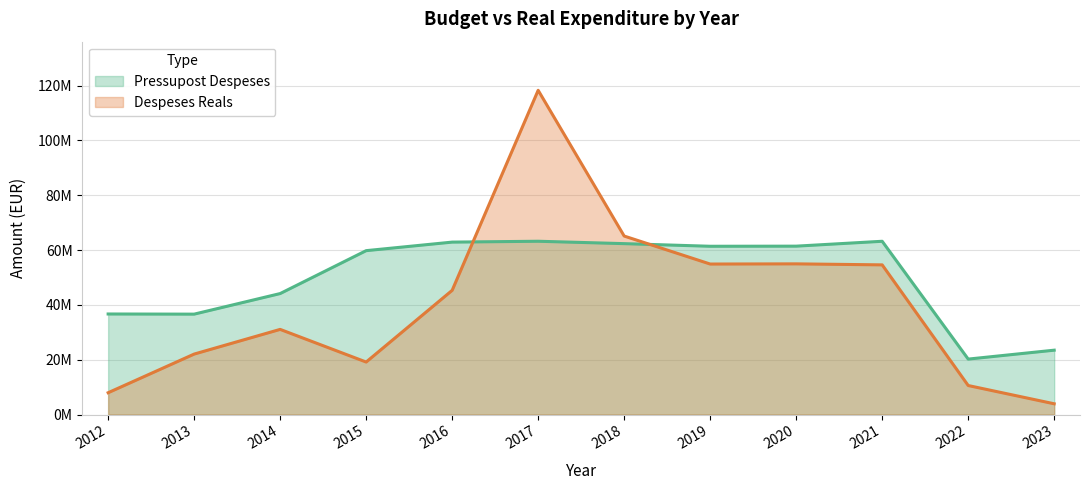

What is the spread (max minus min) of values at 2016?

17594095.8